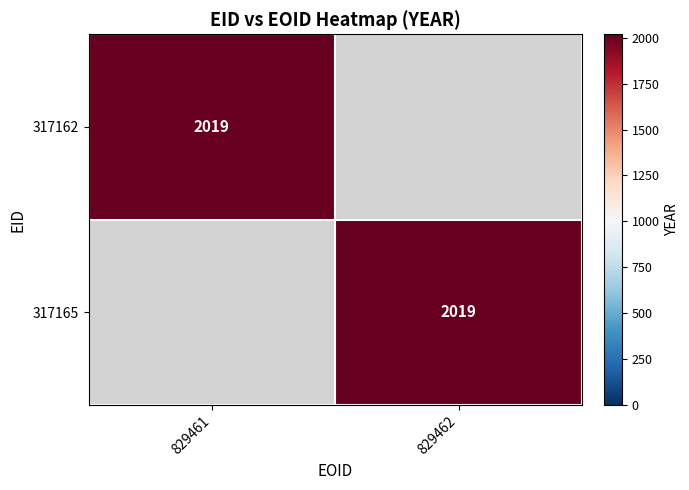

True or false: 317165 has a value of 2019 at 829462.

True